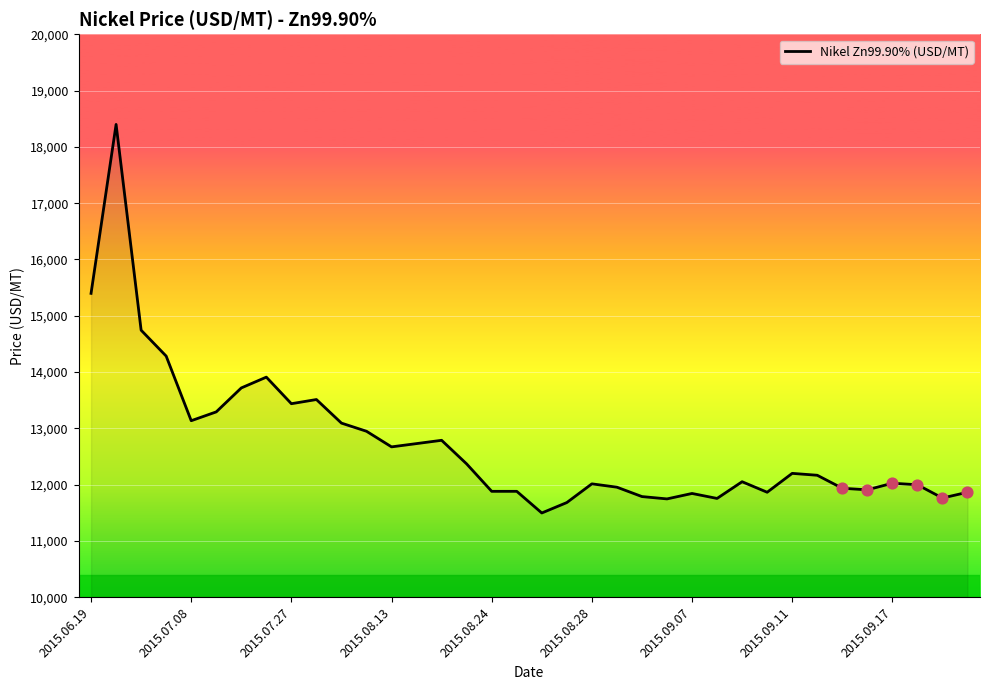

What is the minimum value shown in the chart?

11495.5